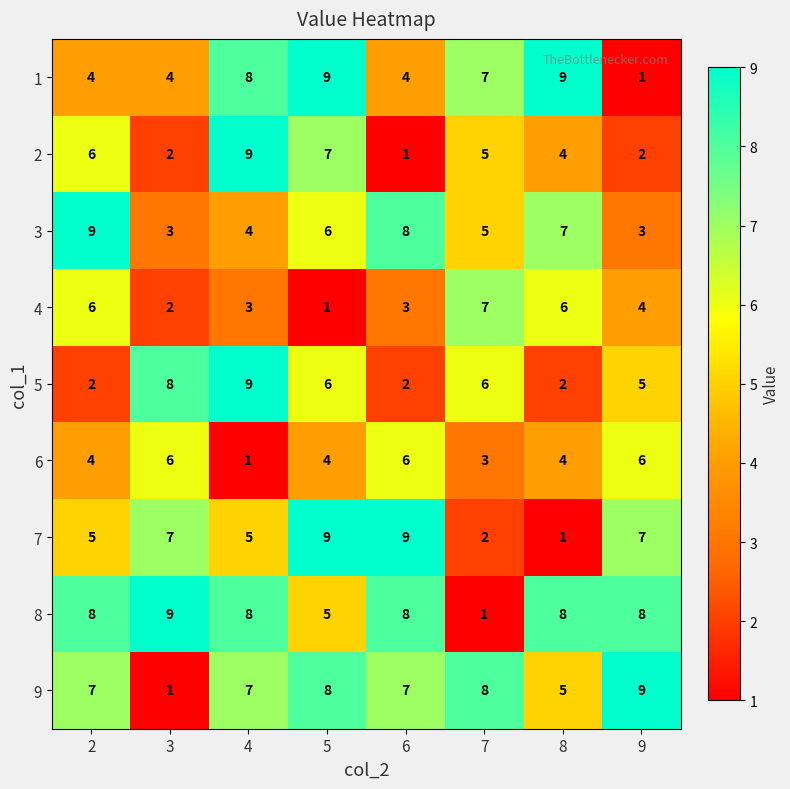

How many 4 values are between 3 and 6?

5